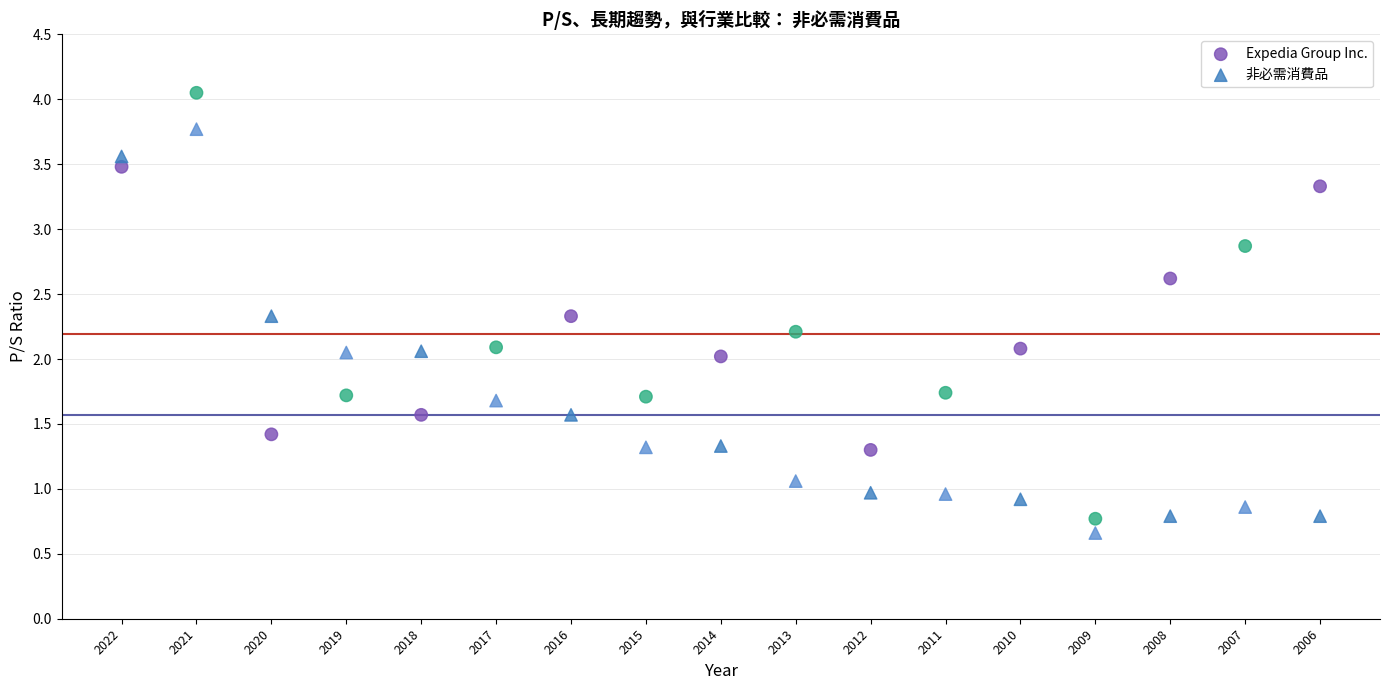

Which series contains the highest Y value?

Expedia Group Inc.